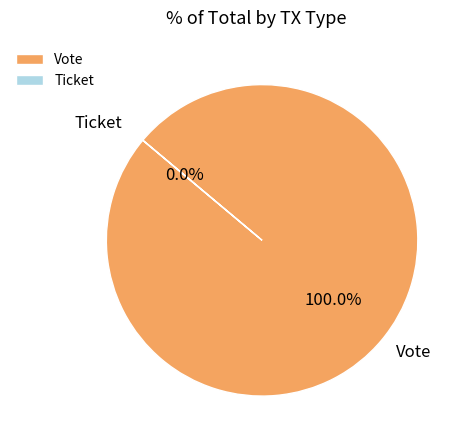

True or false: Ticket accounts for 1% of the total.

False